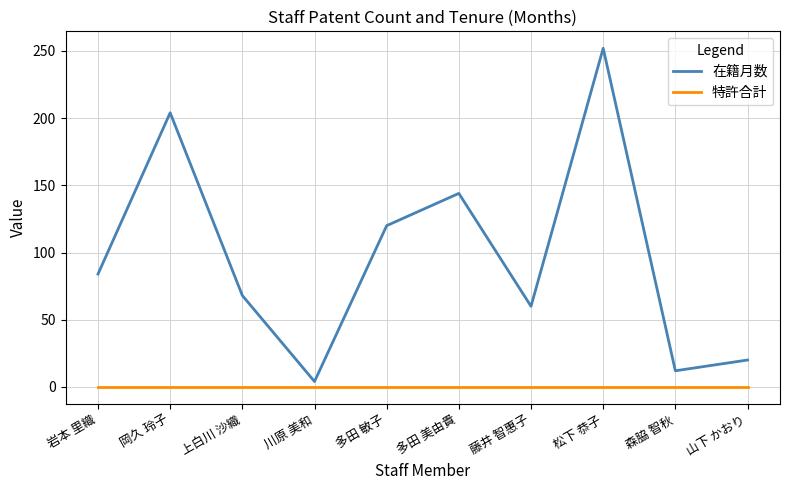

List the labels in order of 在籍月数 value, smallest first.

川原 美和, 森脇 智秋, 山下 かおり, 藤井 智惠子, 上白川 沙織, 岩本 里織, 多田 敏子, 多田 美由貴, 岡久 玲子, 松下 恭子